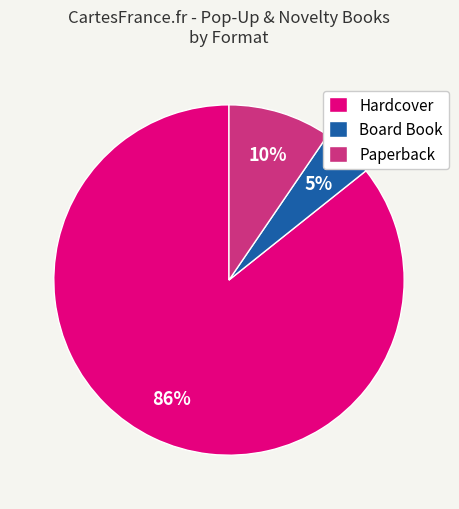

Is there a majority slice in this chart?

Yes